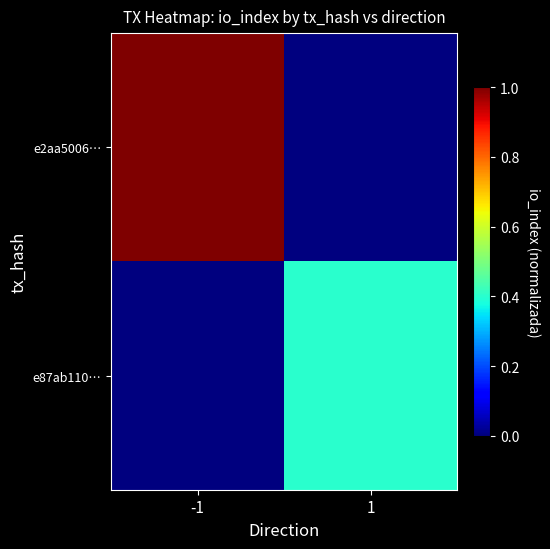

At how many categories does at least one series exceed 0?

2